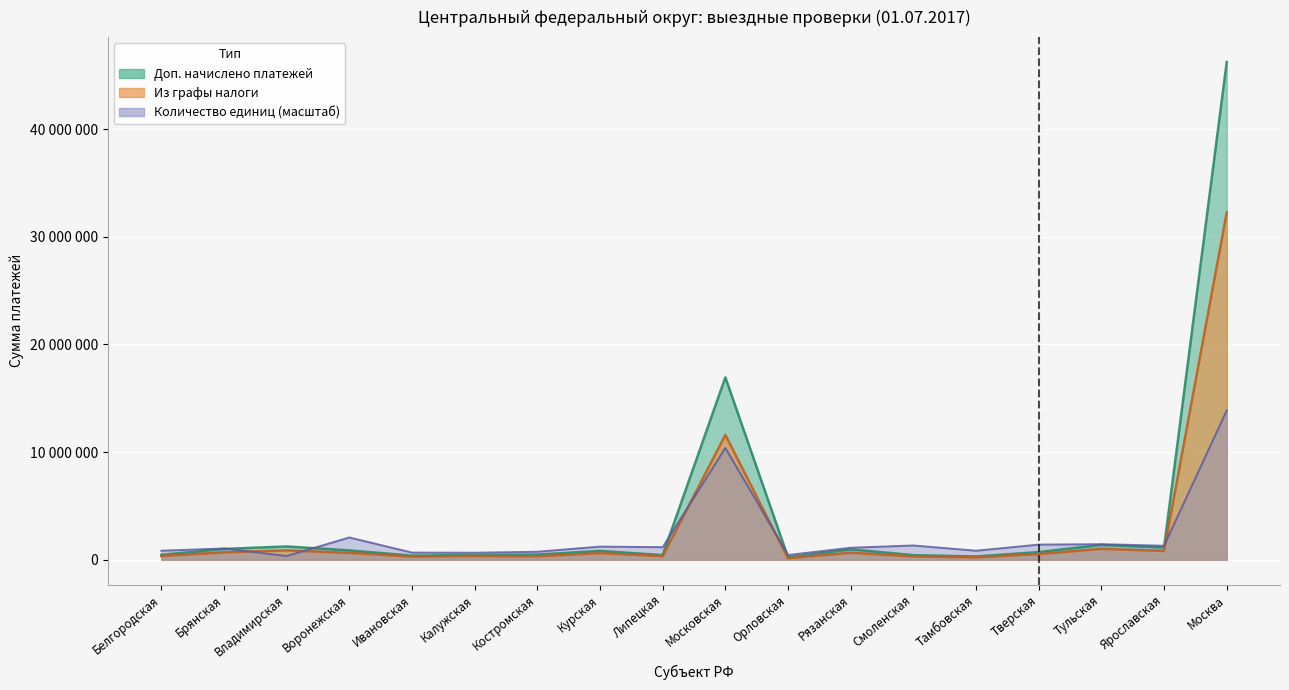

What is the difference between the highest and lowest values at Курская?

608156.3